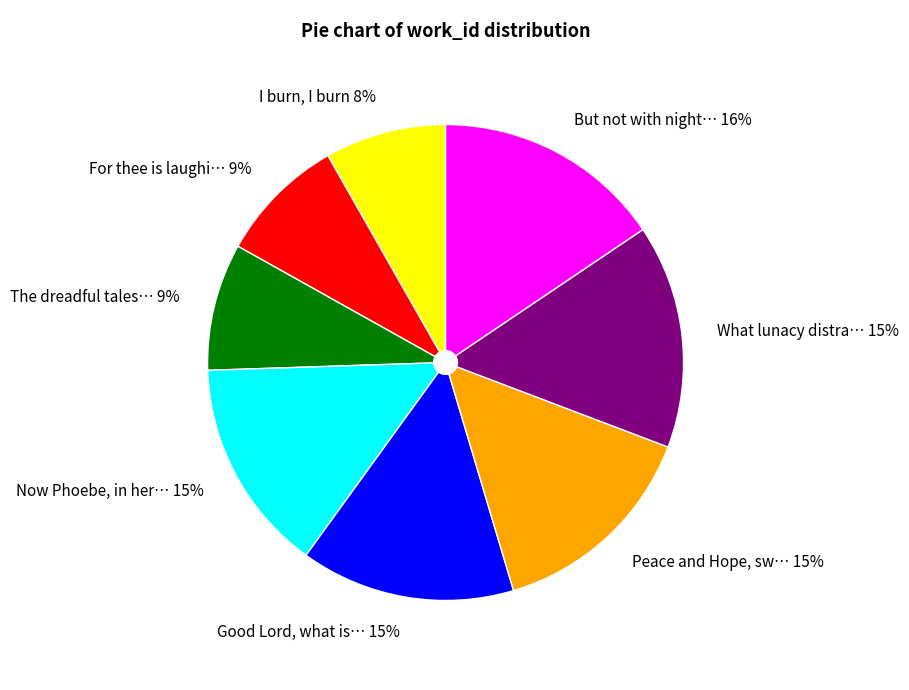

Is it true that But not with night… 16% is 16% of the pie?

True